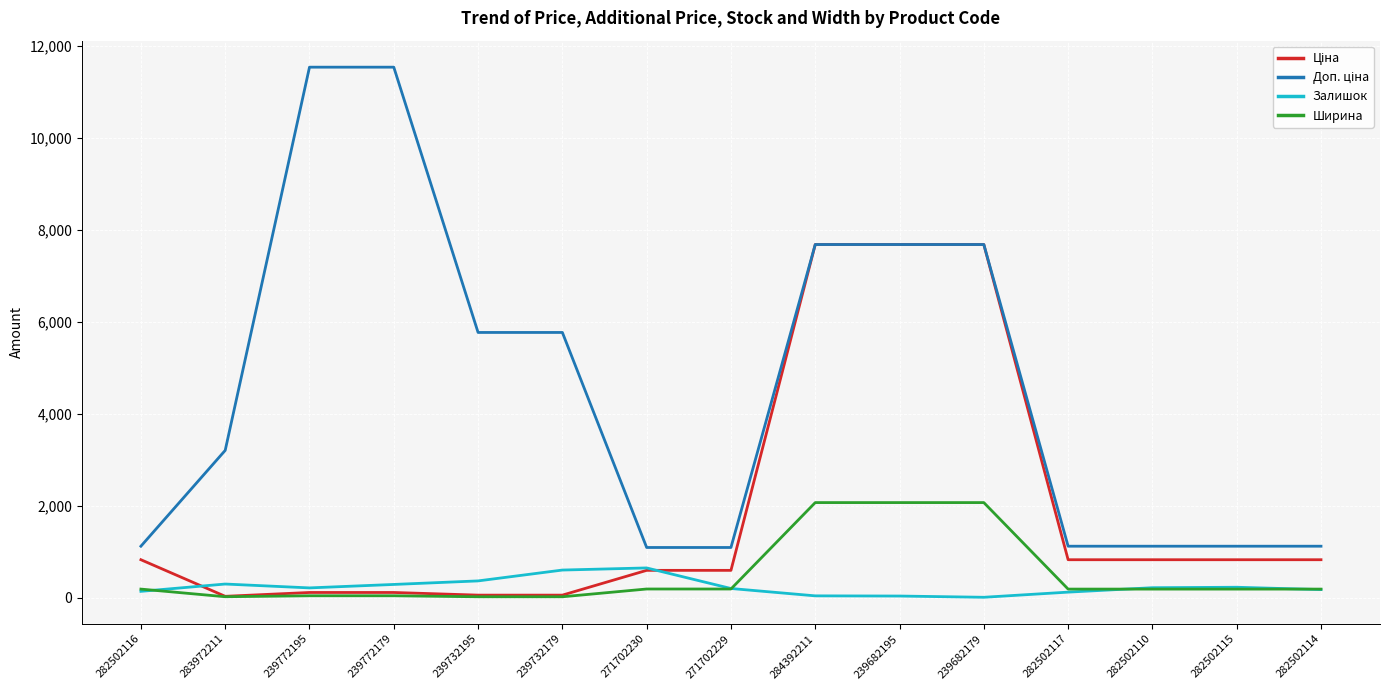

What is the maximum value shown in the chart?

11537.0